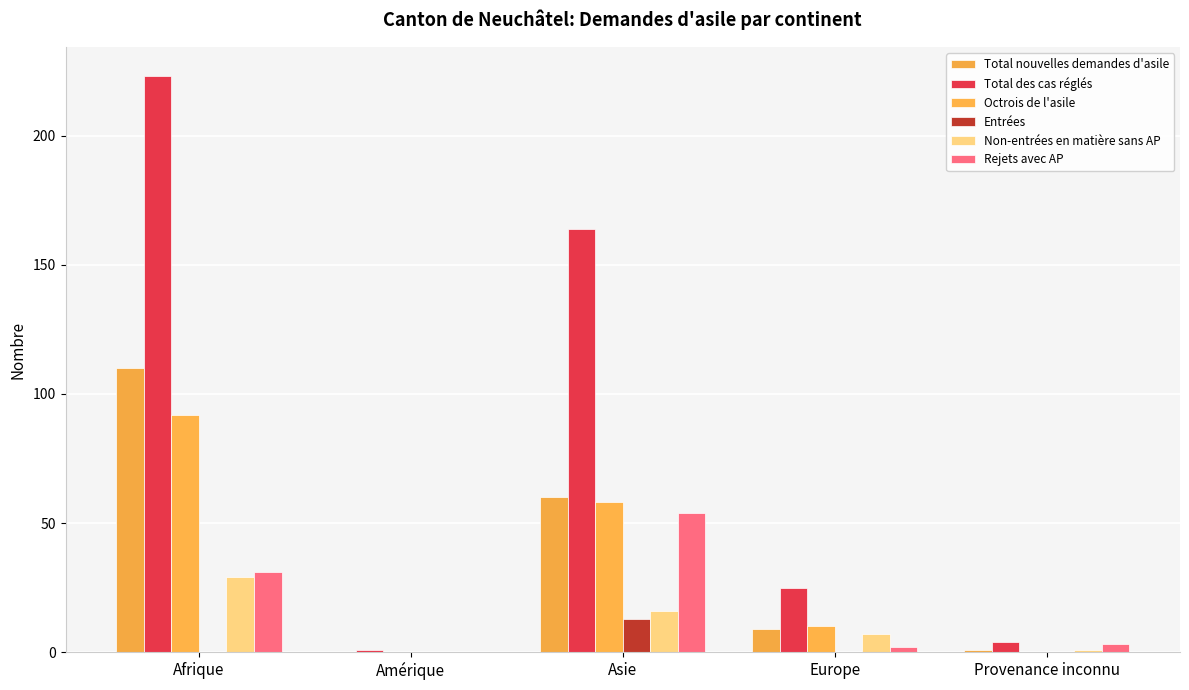

What is the difference between the highest and lowest values at Amérique?

1